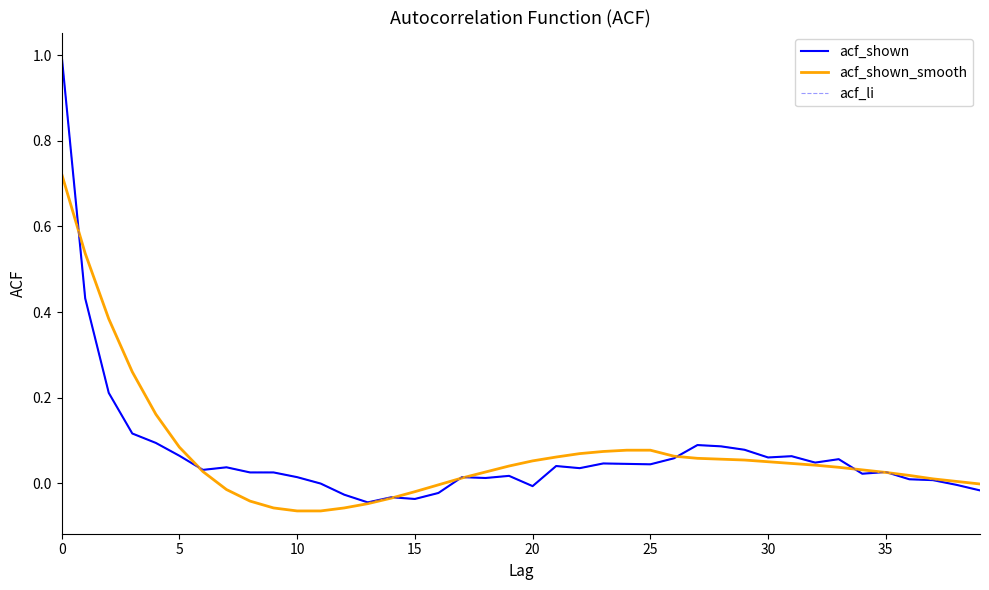

Does the chart have visible grid lines?

No